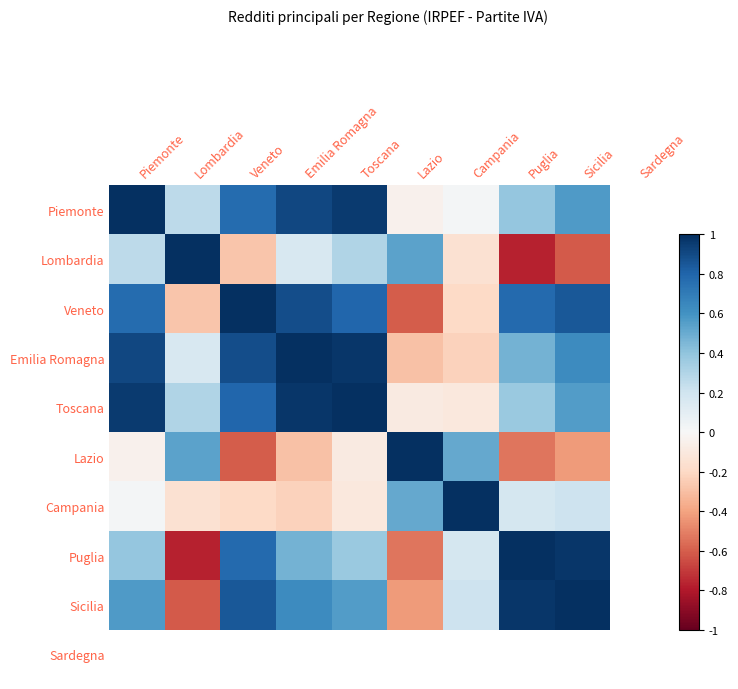

At how many categories does at least one series exceed 0?

9